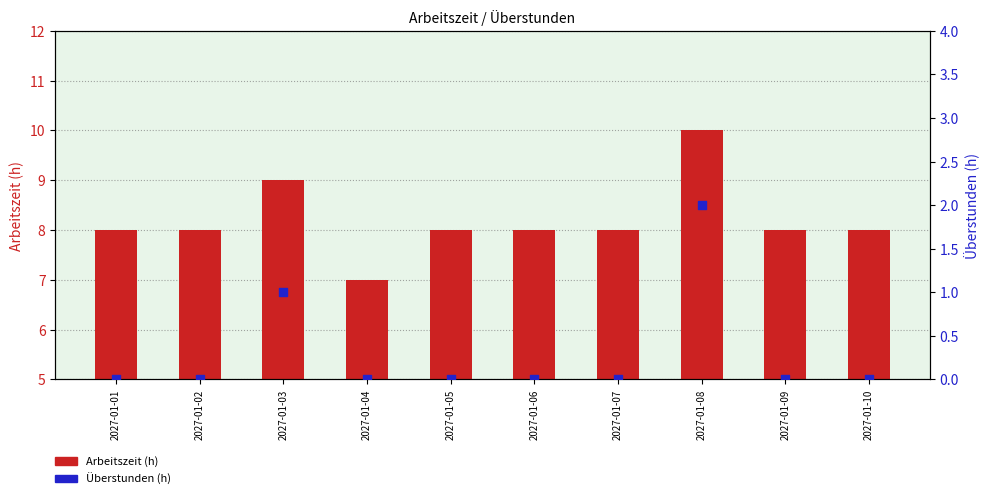

What are all the series names shown in the legend?

Arbeitszeit (h), Überstunden (h)